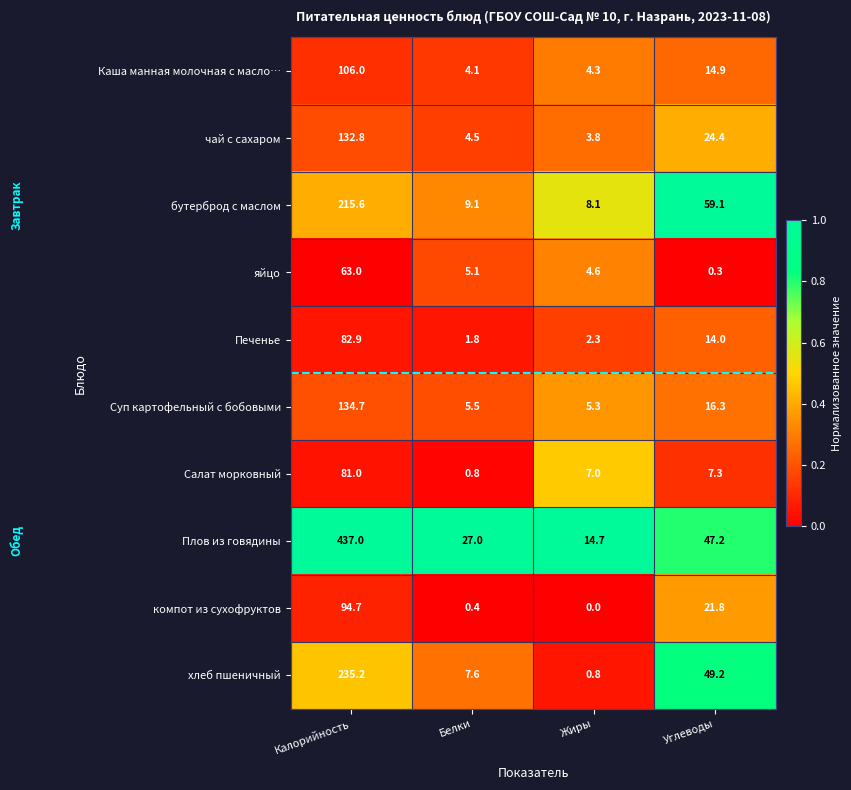

Which series changed the most between Калорийность and Углеводы?

Плов из говядины